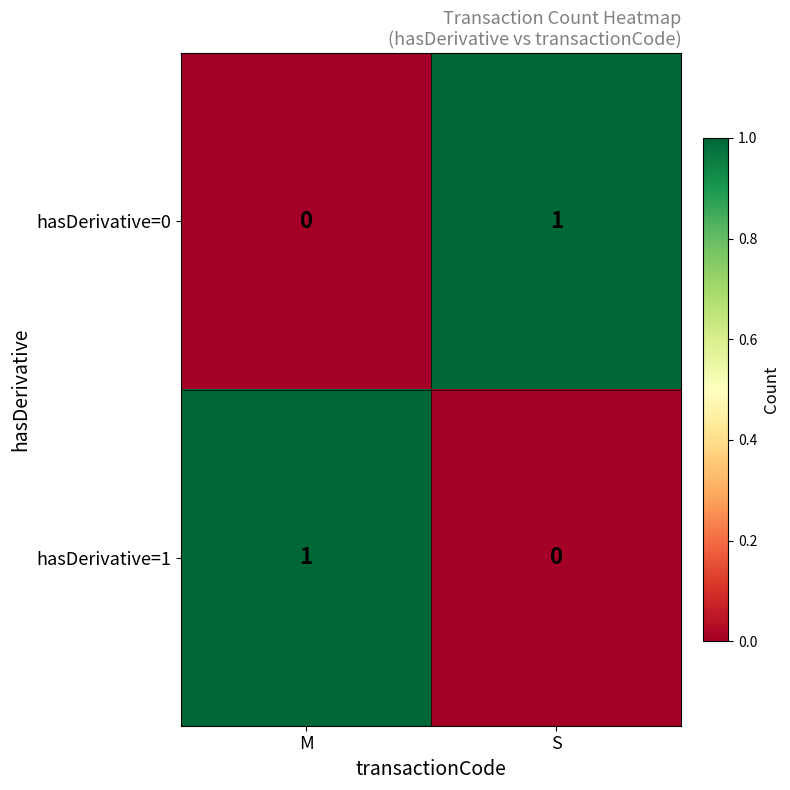

What is the greatest value displayed?

1